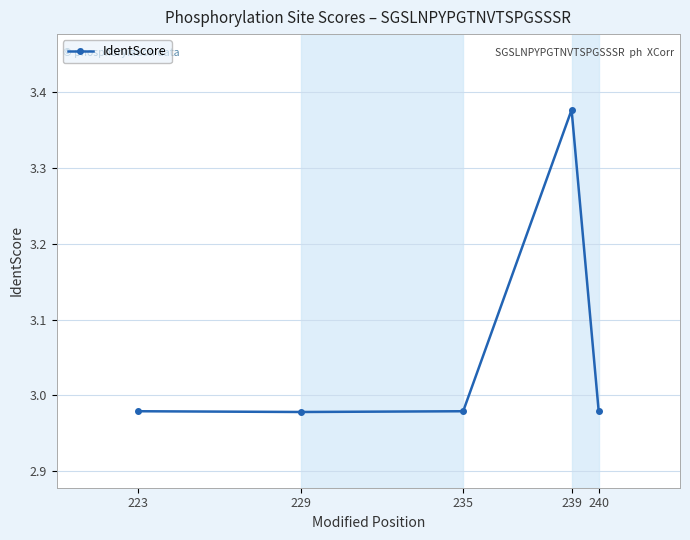

How many points are lower than both their immediate neighbors (excluding endpoints)?

1